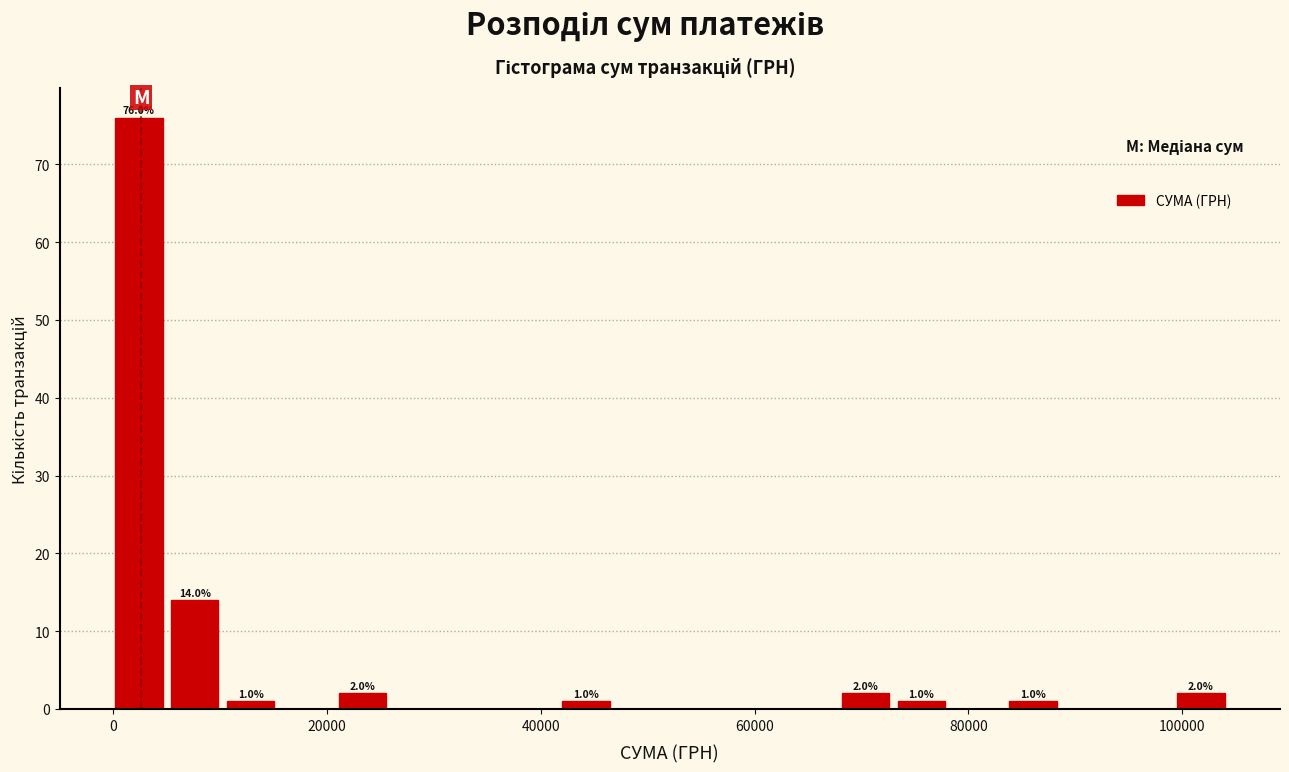

Read against the x-axis, roughly where is the centre of the tallest bar?

2000